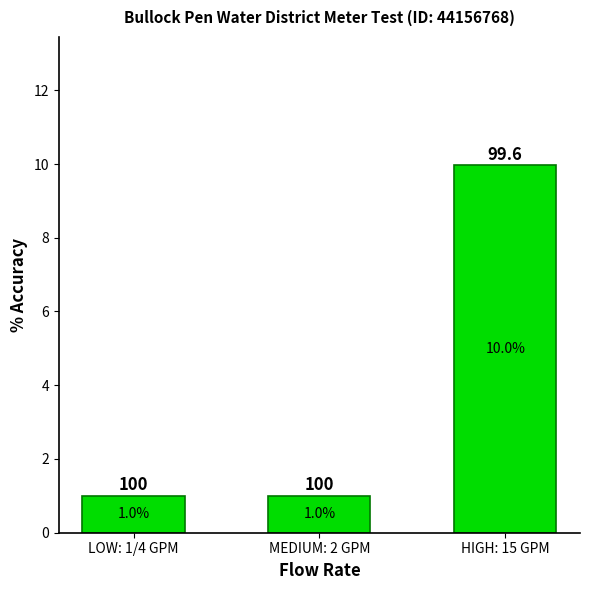

What is the smallest value displayed?

1.0